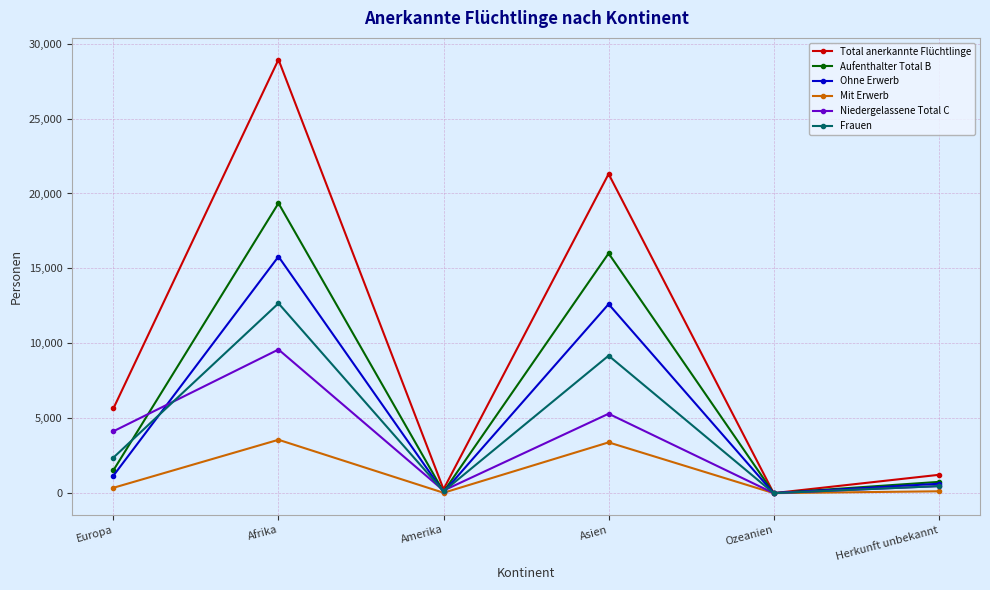

Between Afrika and Ozeanien, which series saw the biggest shift?

Total anerkannte Flüchtlinge